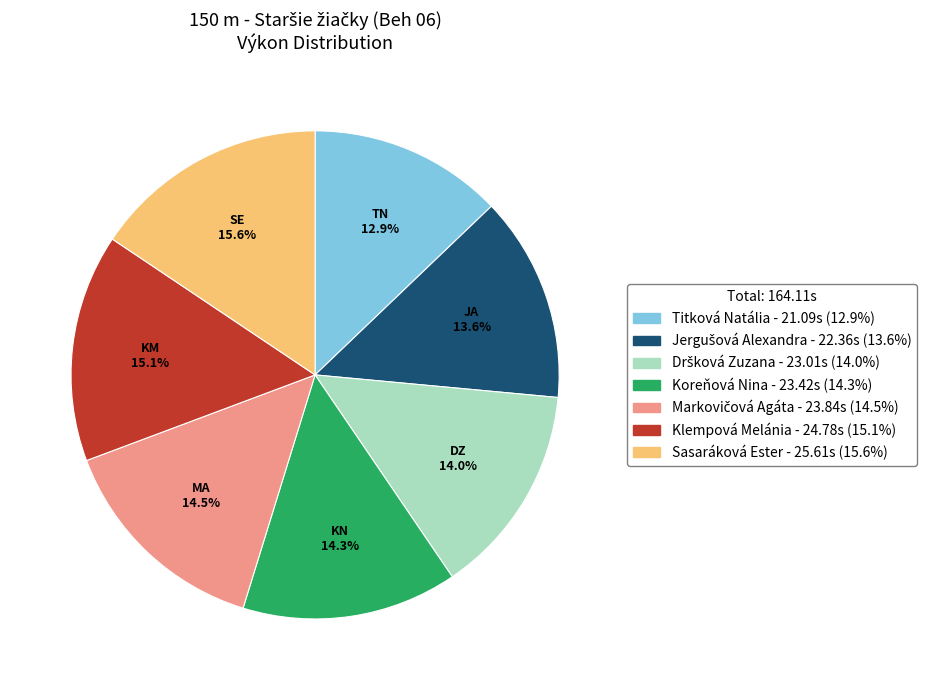

Does any single category account for the majority?

No